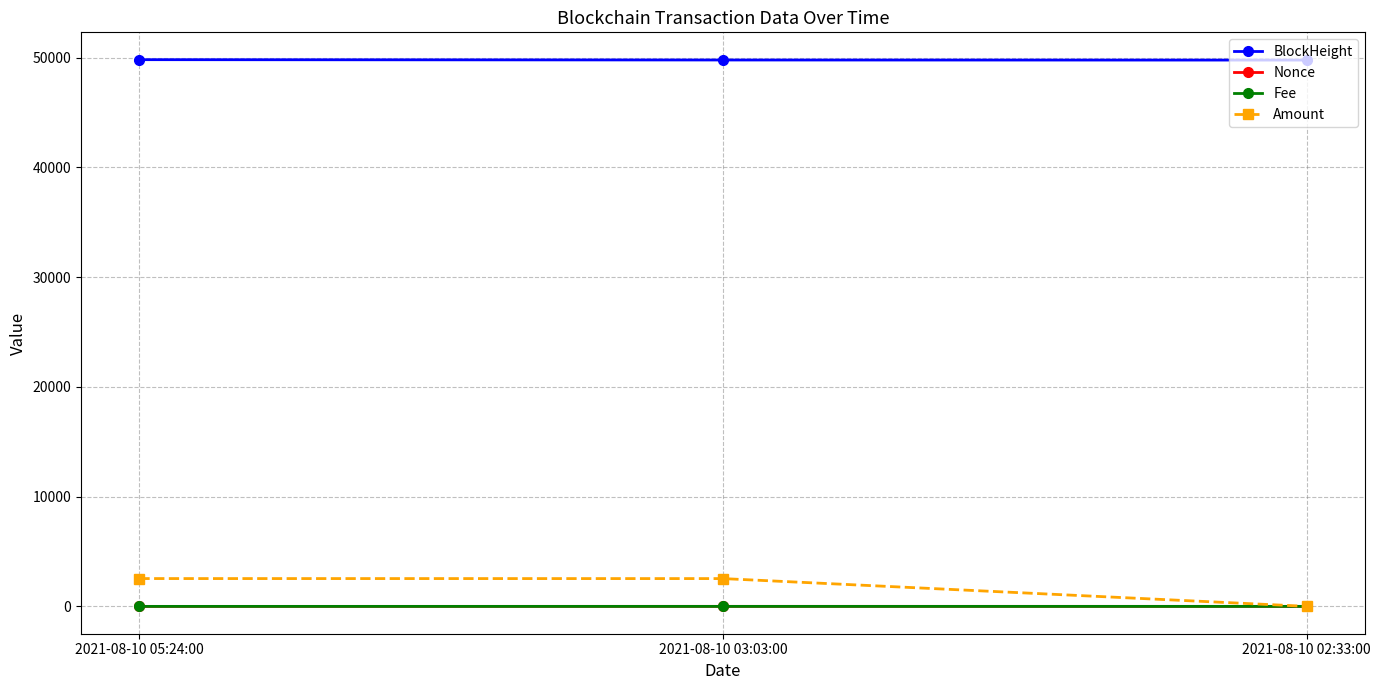

What is the total value across all series at 2021-08-10 05:24:00?

52348.0